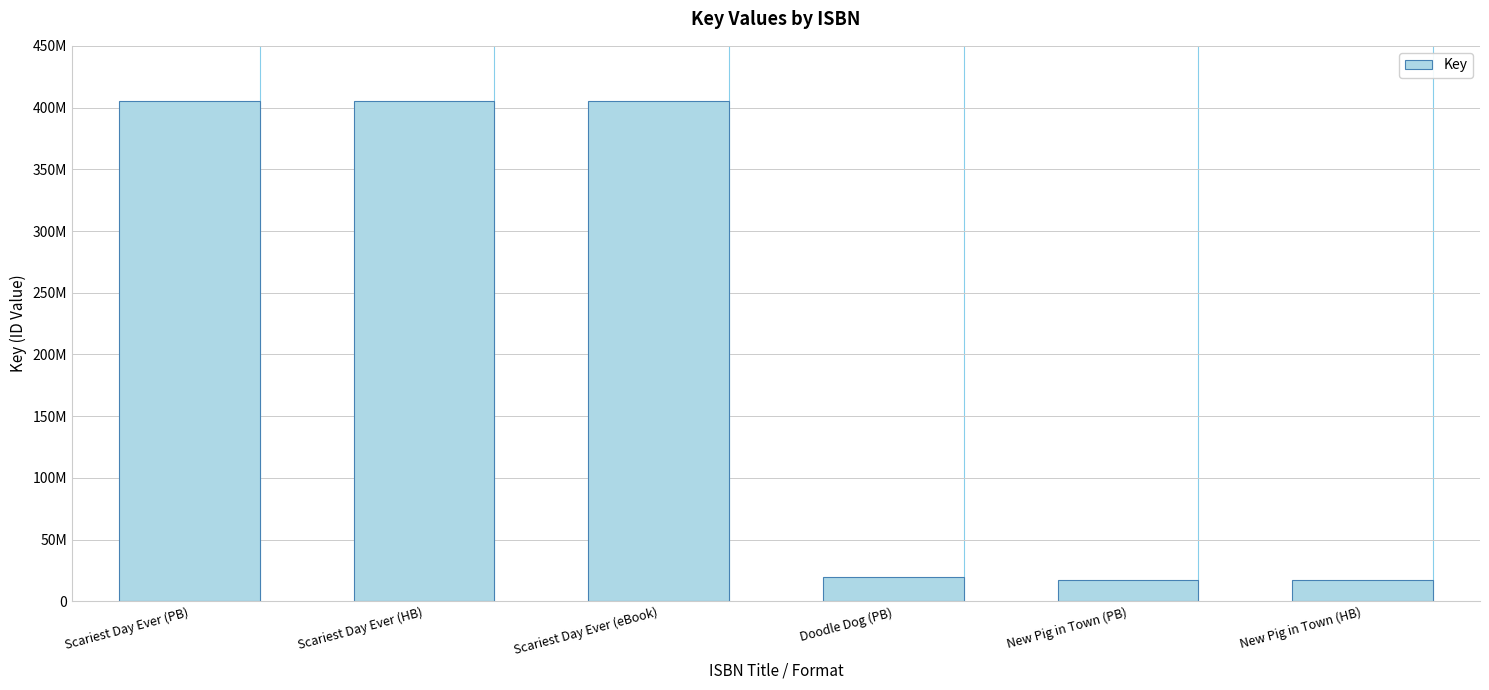

Which label corresponds to the largest value in the chart?

Scariest Day Ever (PB)